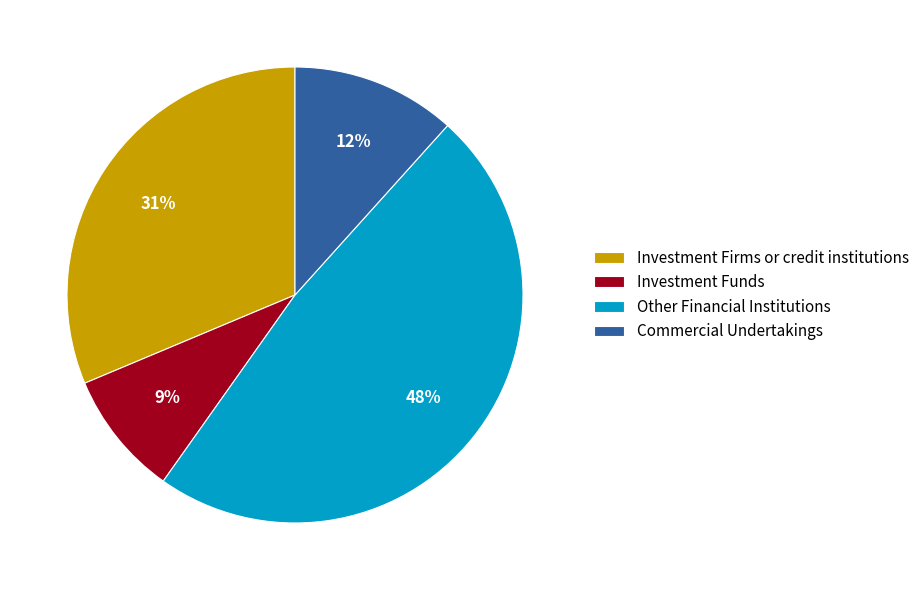

Which category has the smallest portion of the pie?

Investment Funds